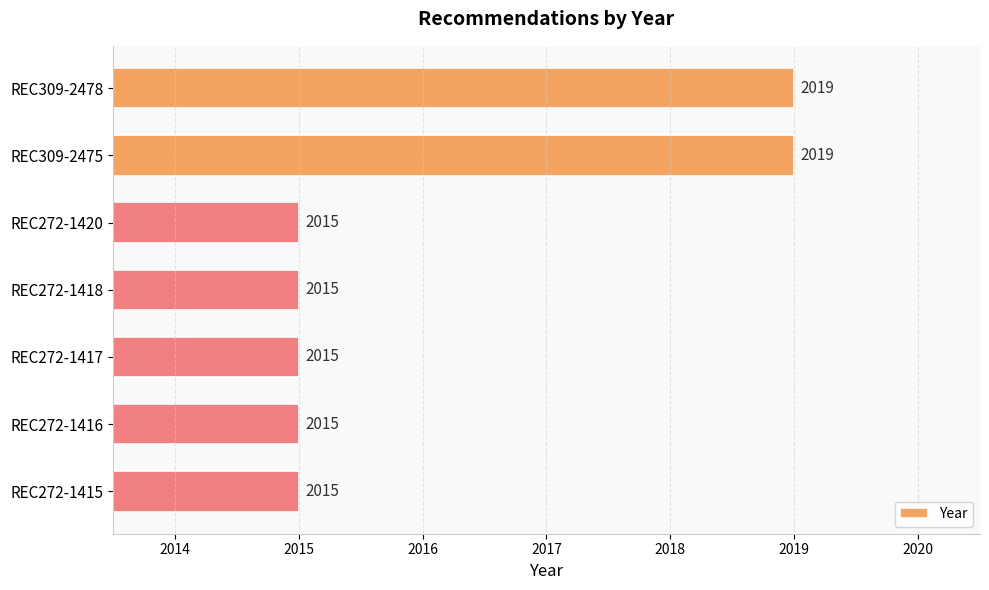

Count the values in the range 2015 to 2019.

7